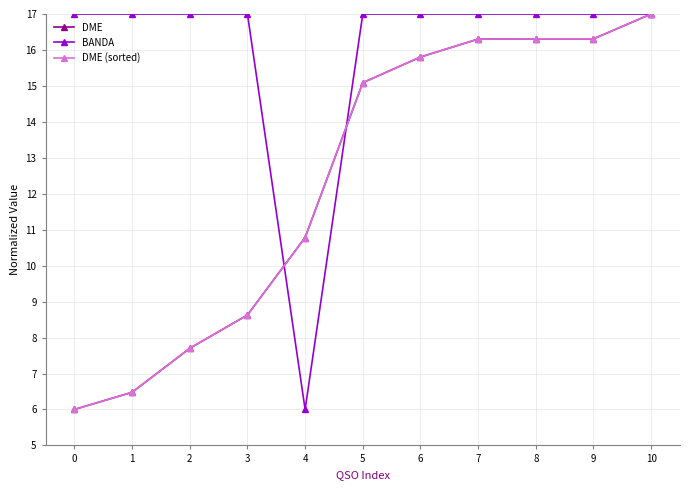

Where is the first local minimum for BANDA?

4